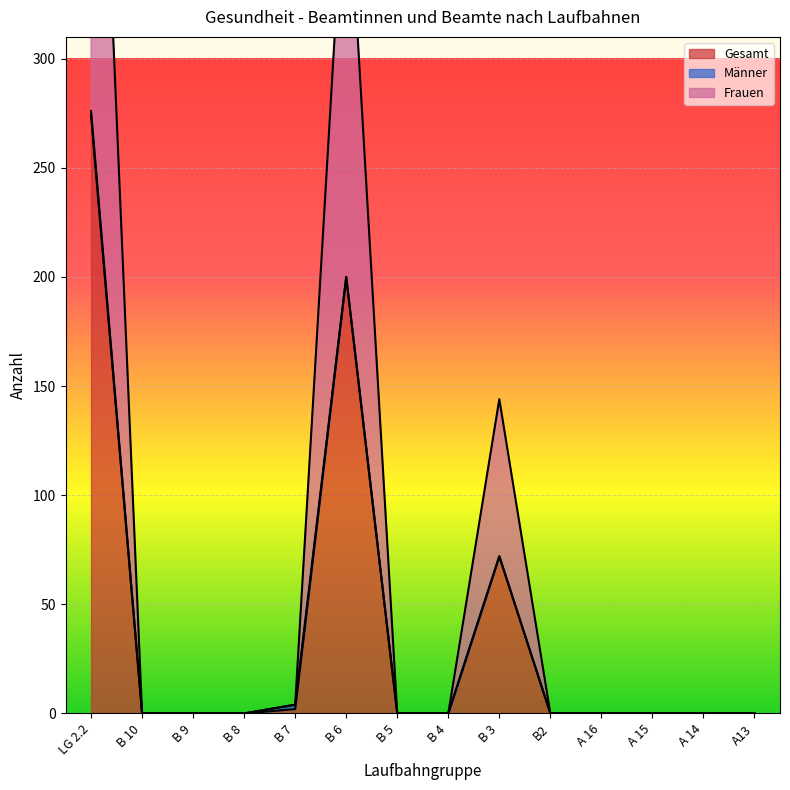

The value of Gesamt at B 6 is 334. True or false?

False